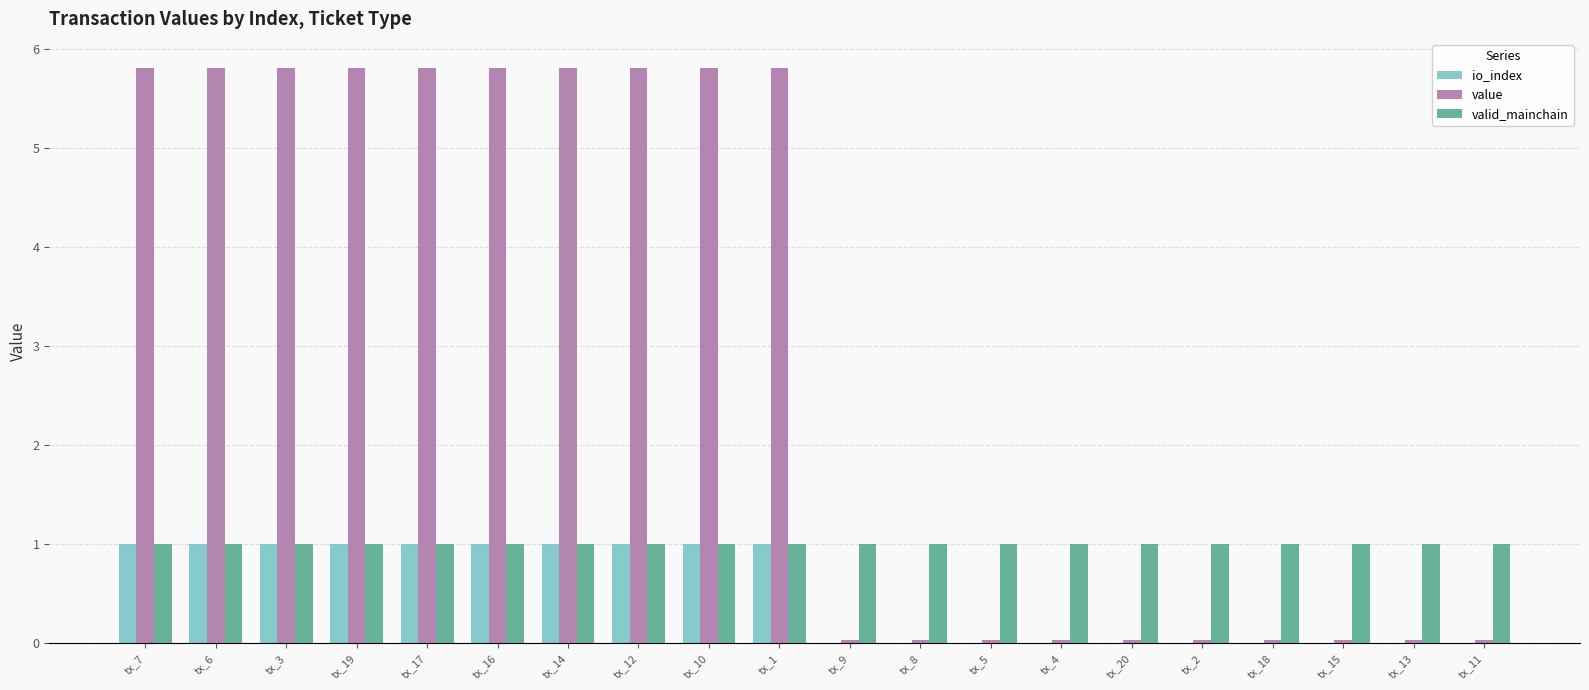

Which series changed the most between tx_16 and tx_4?

value